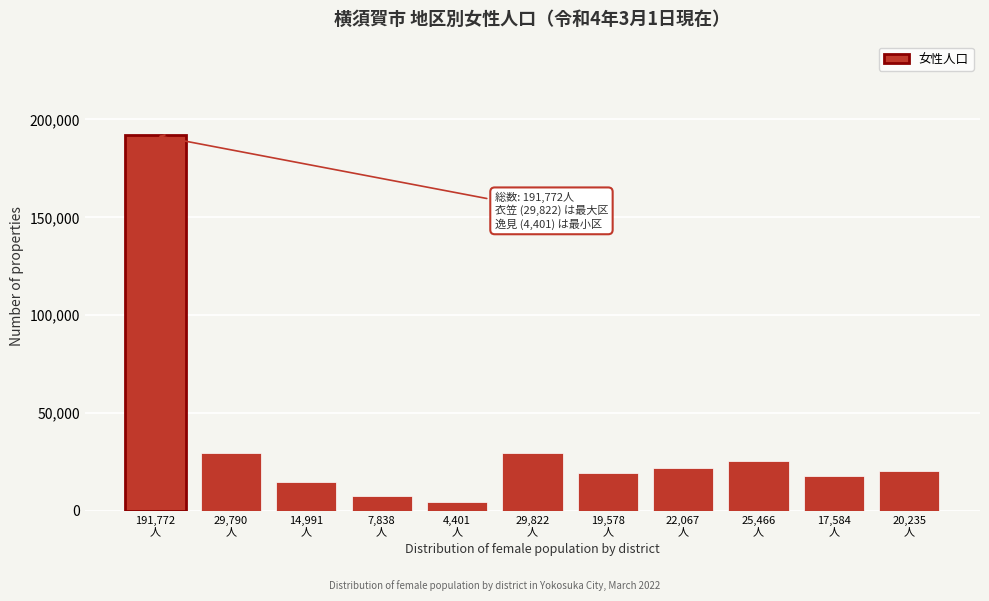

What is the average value?

34868